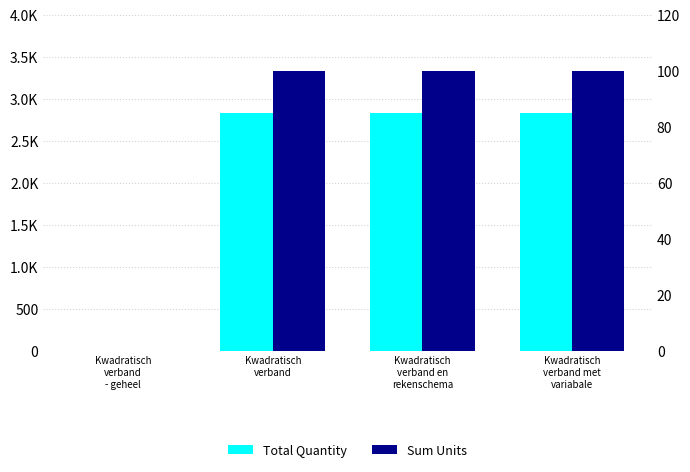

The Total Quantity series shows 4818.1 at Kwadratisch
verband. True or false?

False